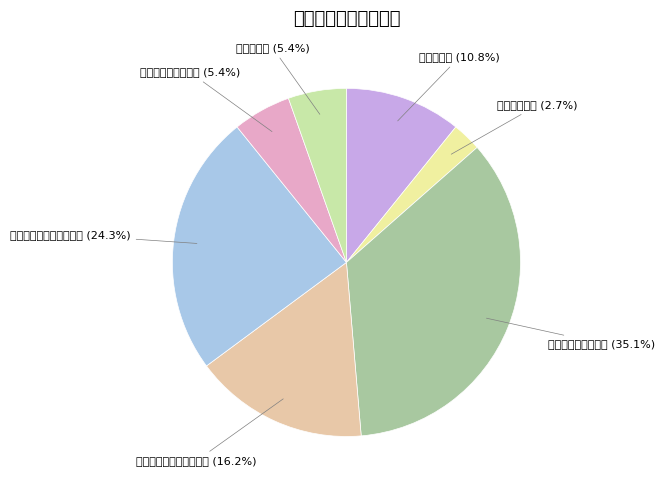

How many slices are in this pie chart?

7